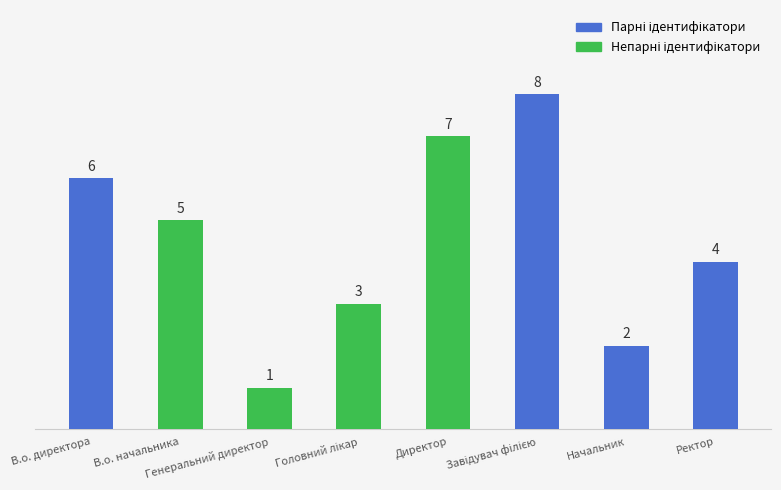

Rank the categories by value from highest to lowest.

Завідувач філією, Директор, В.о. директора, В.о. начальника, Ректор, Головний лікар, Начальник, Генеральний директор